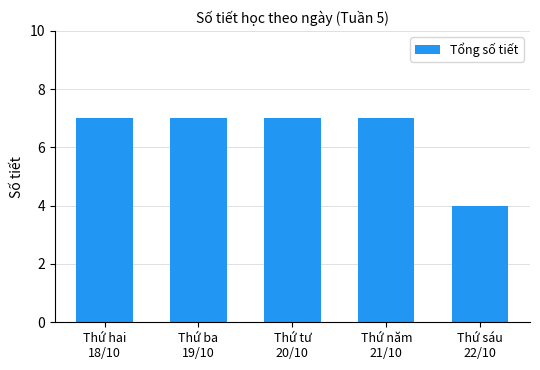

Approximately how many times larger is the value at Thứ sáu
22/10 compared to Thứ hai
18/10?

0.6